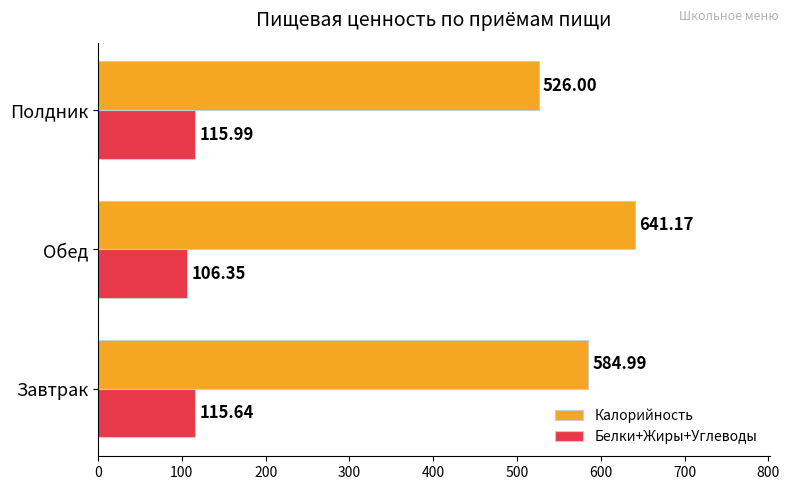

What is the difference between the second highest and minimum values in the Калорийность series?

59.0